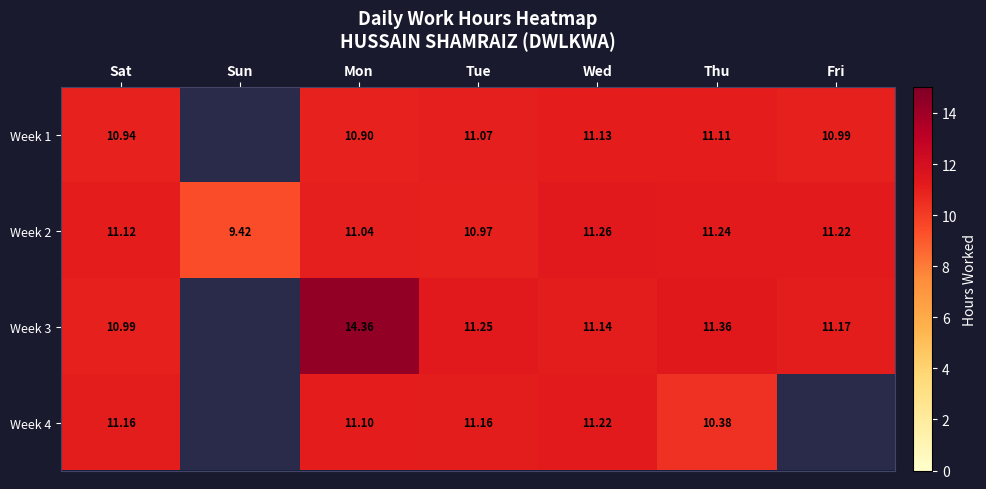

What is the difference between the highest and lowest values at Thu?

1.0